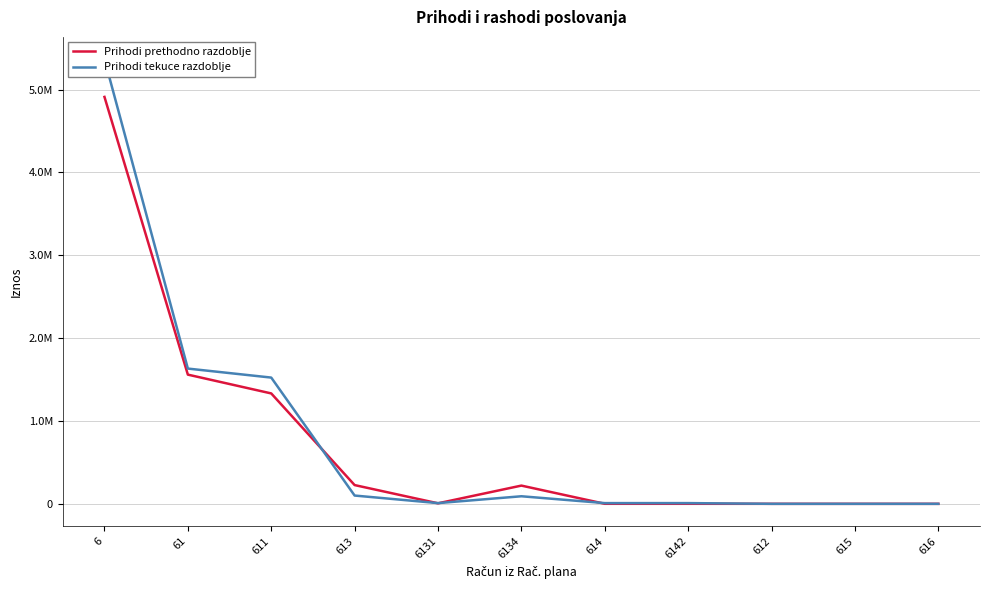

Rank the series by their average value, from highest to lowest.

Prihodi tekuce razdoblje, Prihodi prethodno razdoblje